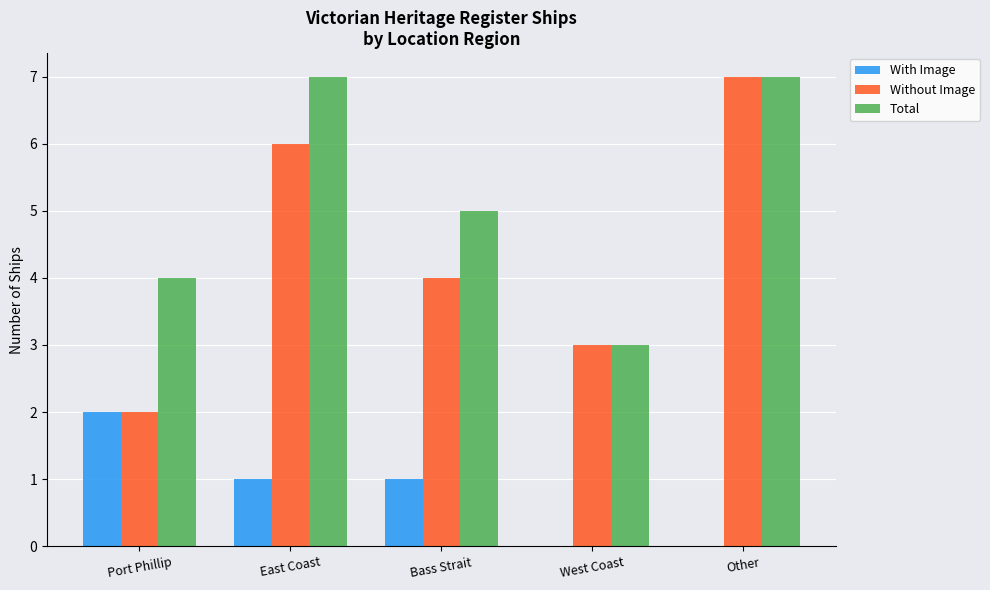

Read the Without Image value at West Coast.

3